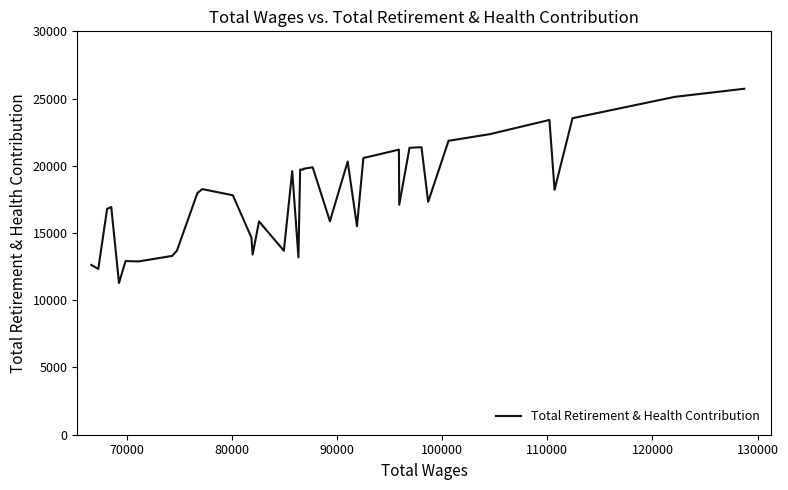

What is the average value?

17946